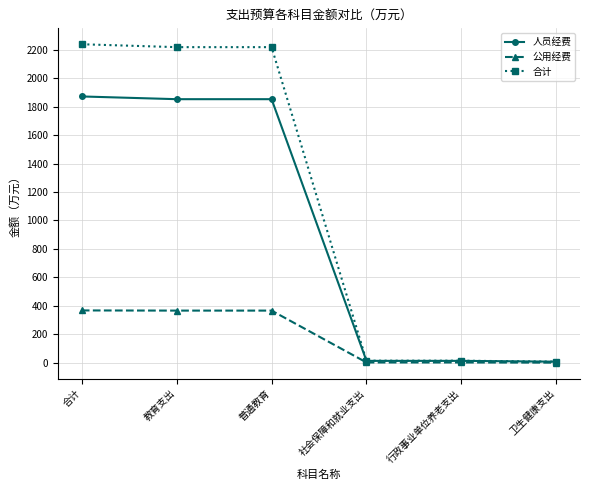

What is the difference between the highest and lowest values at 卫生健康支出?

6.7